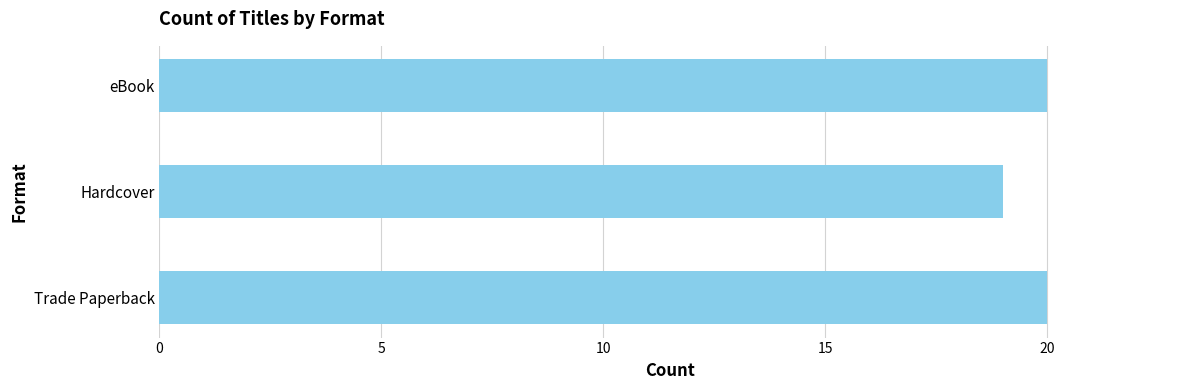

Approximately how many times larger is the value at eBook compared to Trade Paperback?

1.0